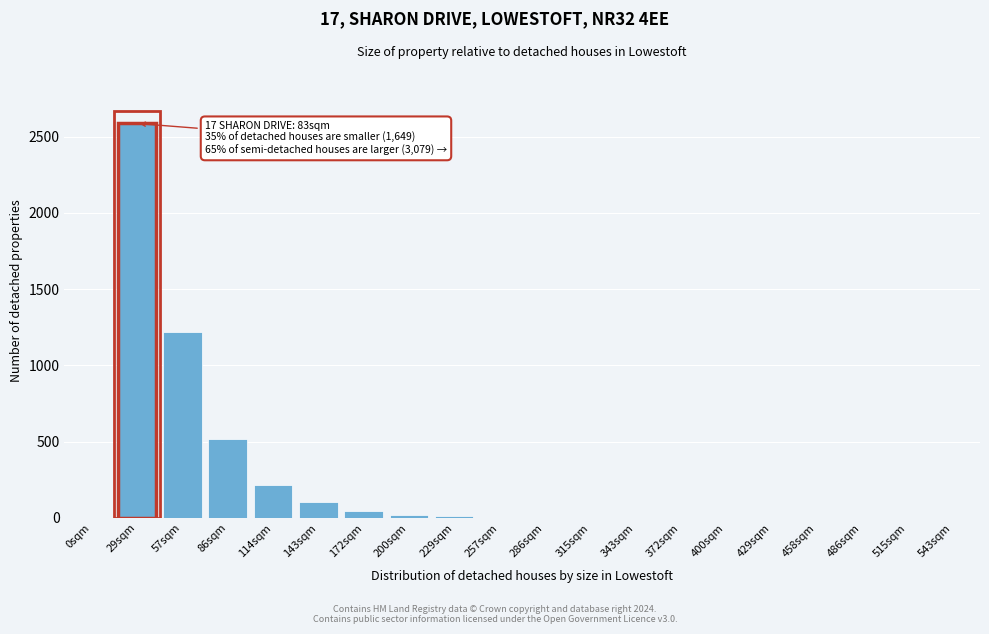

True or false: the data shows 1558 at 543sqm.

False